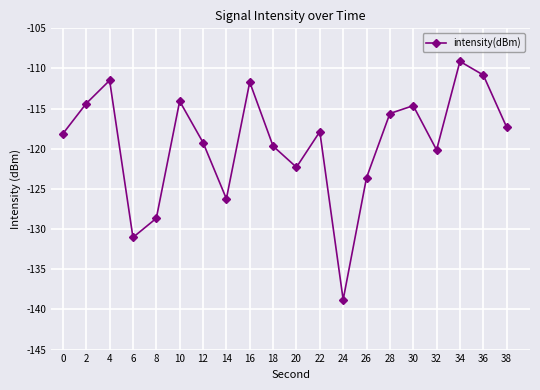

Reading left to right, transcribe all the data shown in this chart.

-118.1	-114.4	-111.5	-131.0	-128.7	-114.1	-119.2	-126.2	-111.7	-119.7	-122.3	-117.9	-138.8	-123.6	-115.6	-114.6	-120.1	-109.1	-110.8	-117.3